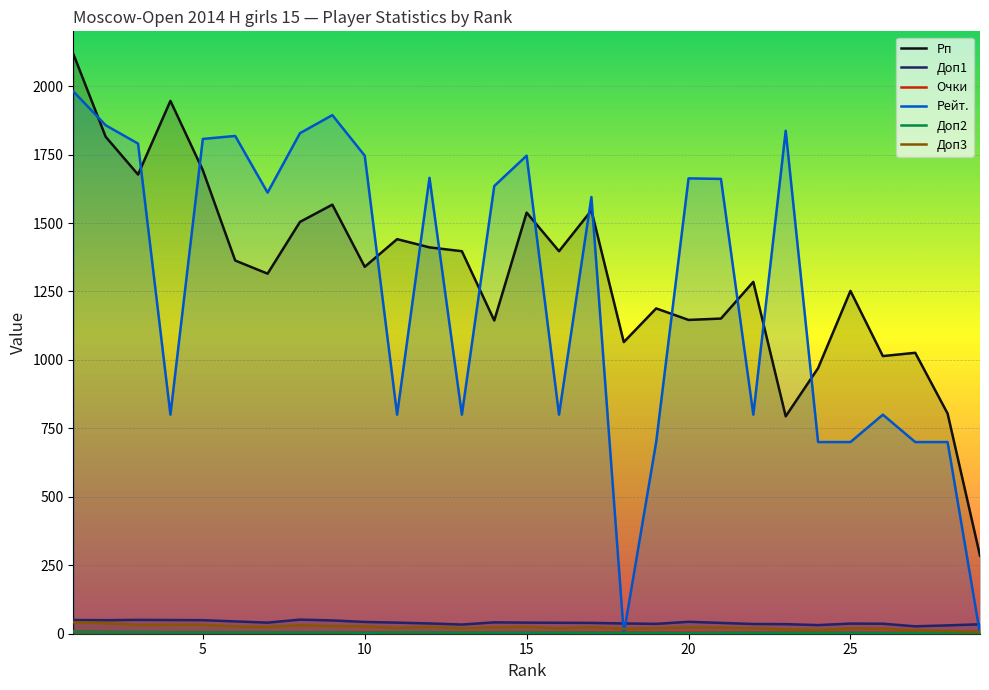

How many lines are shown in the chart?

6